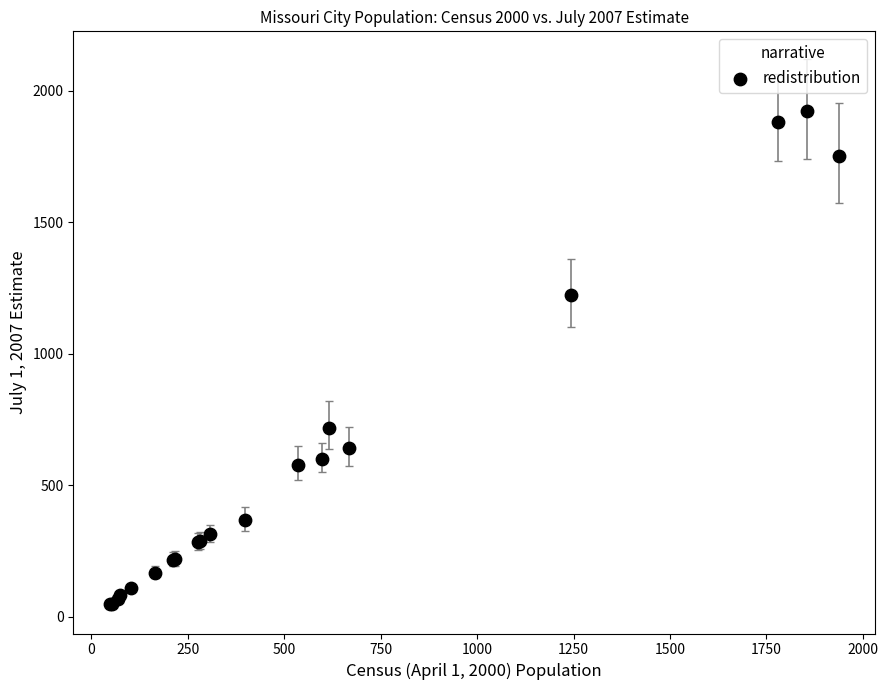

What Y value in the scatter plot is closest to 984?

1221